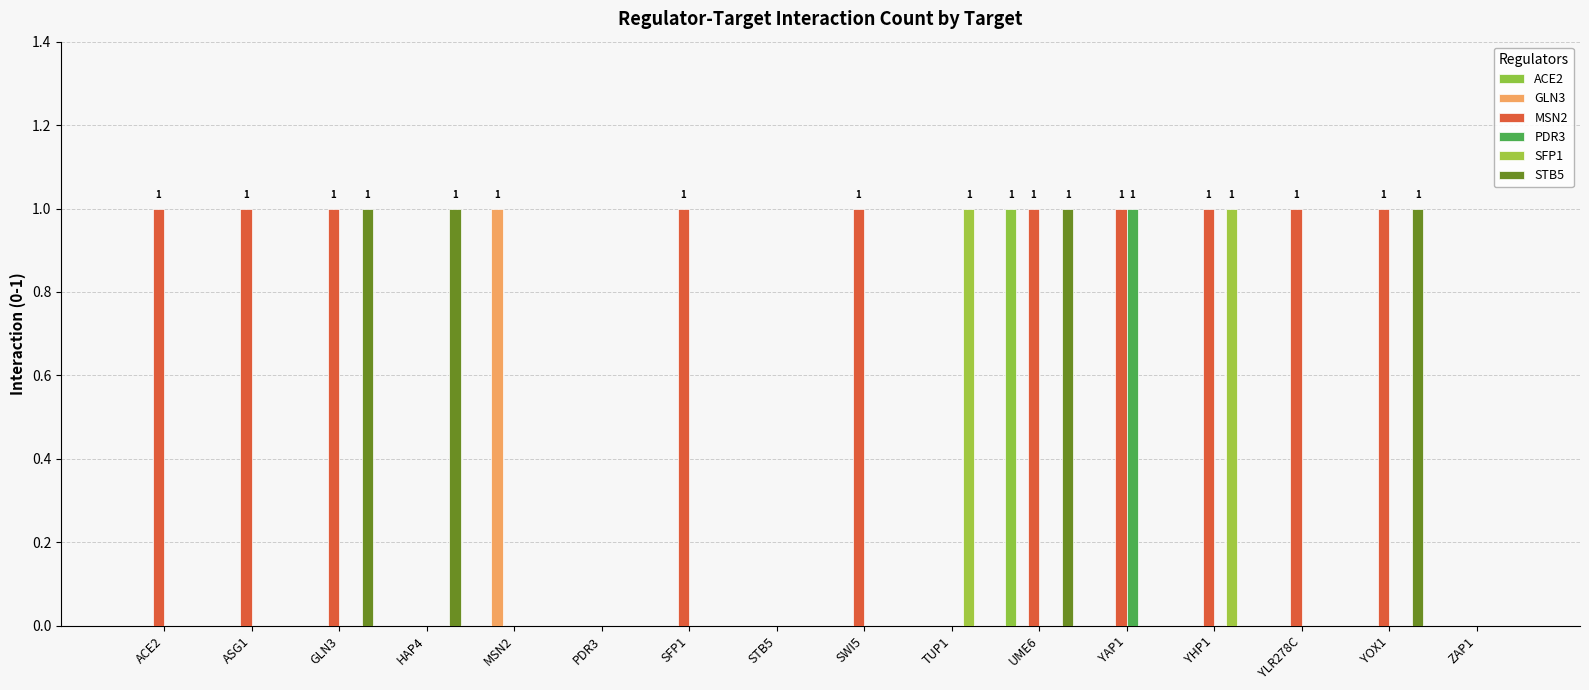

At which category is the sum across all series the highest?

UME6